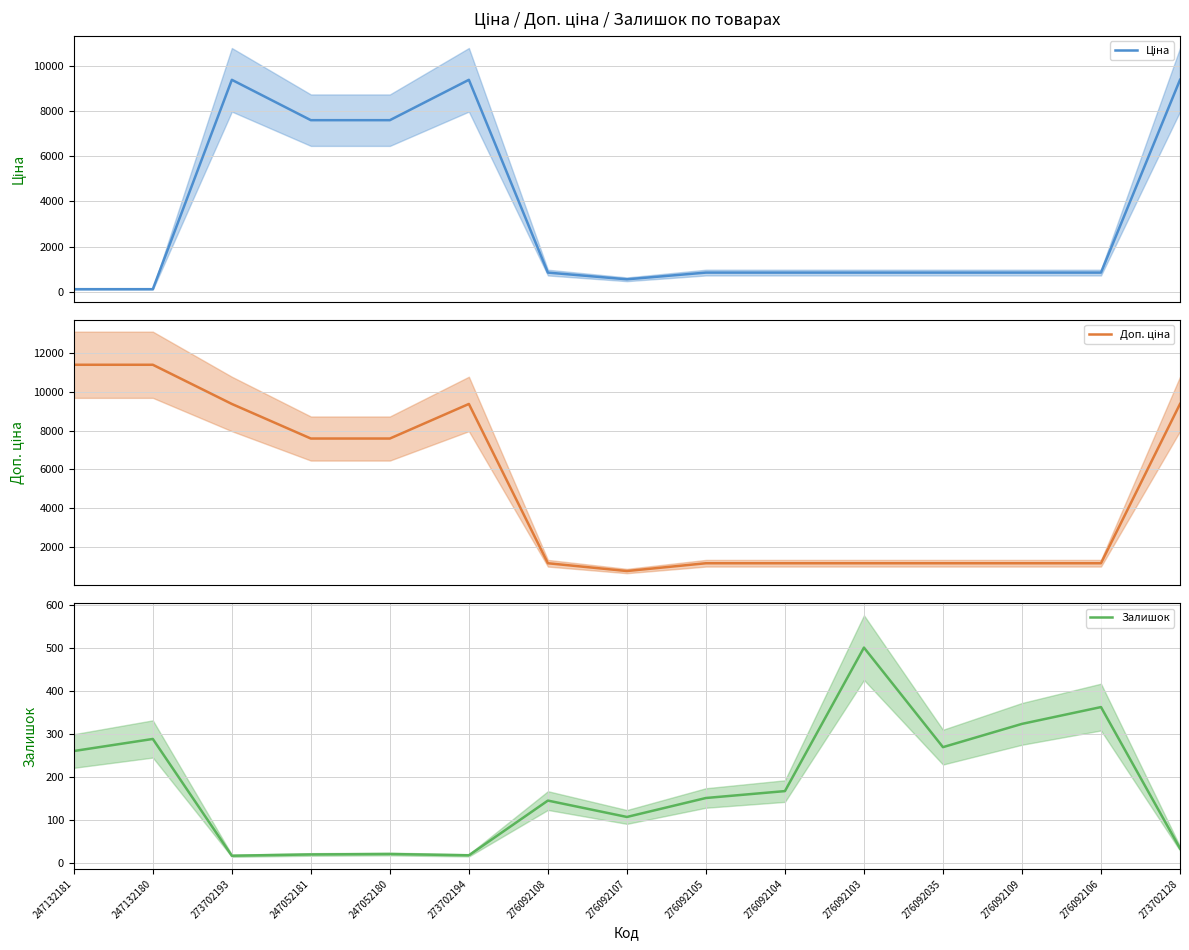

What value does the Залишок (mean) series have at 273702194?

18.0